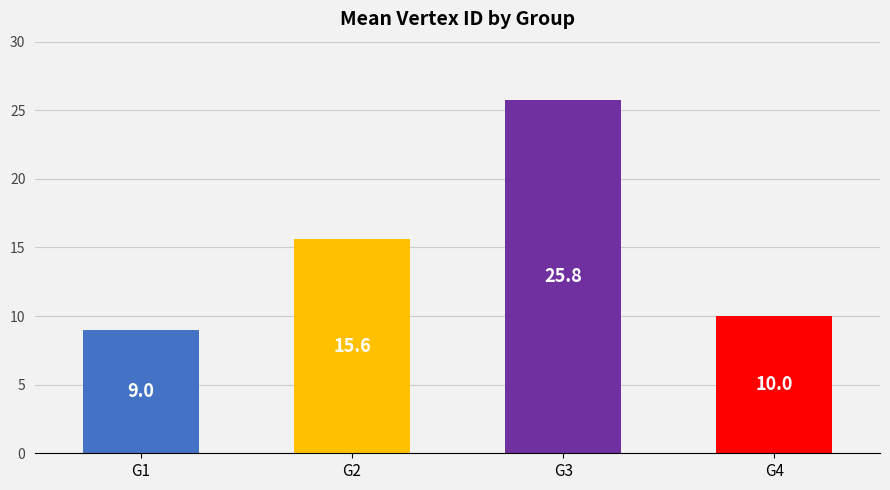

Reading left to right, transcribe all the data shown in this chart.

G1=9.0	G2=15.6	G3=25.8	G4=10.0